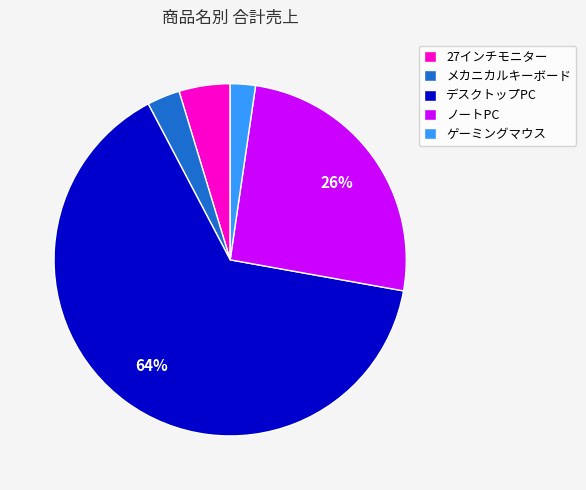

Do デスクトップPC and 27インチモニター together represent more than half of the pie?

Yes